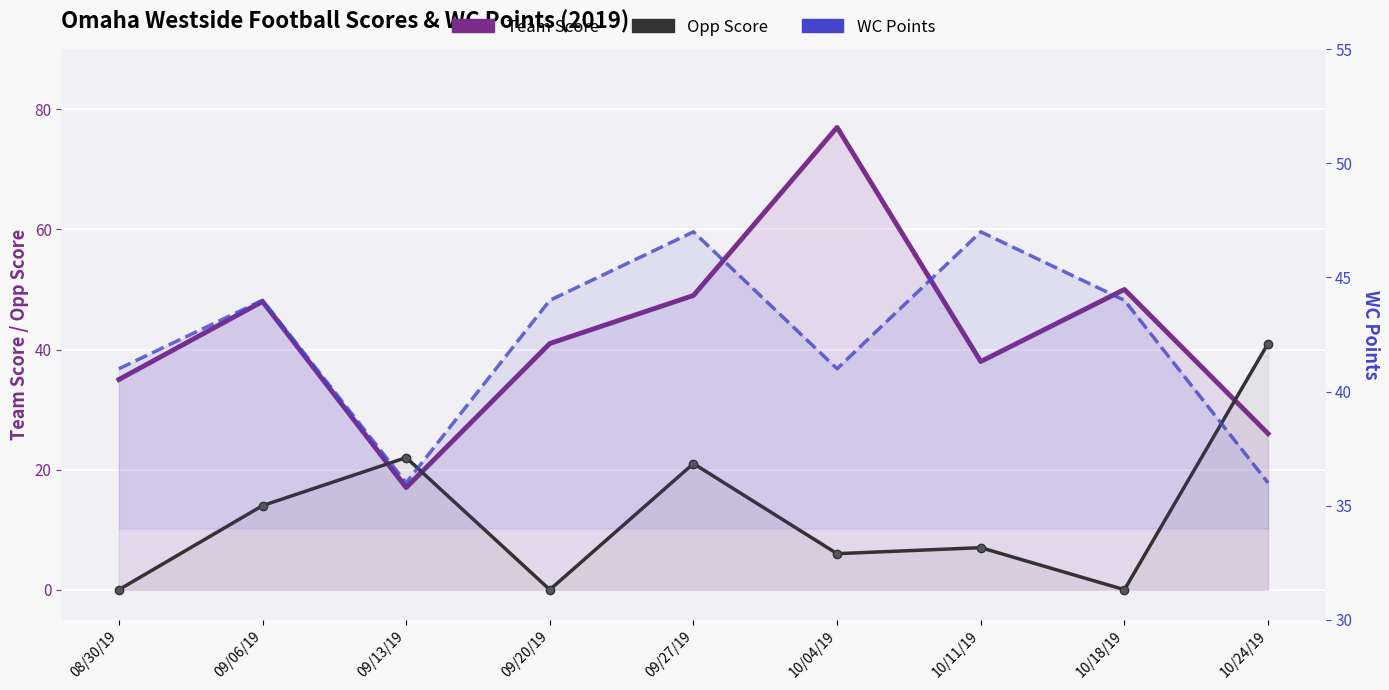

How many times do Team Score and Opp Score cross each other?

3